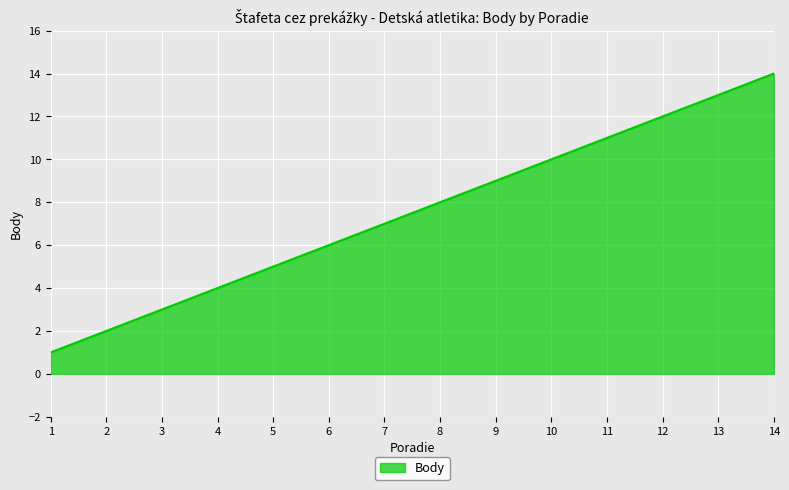

What is the difference between the maximum and minimum values?

13